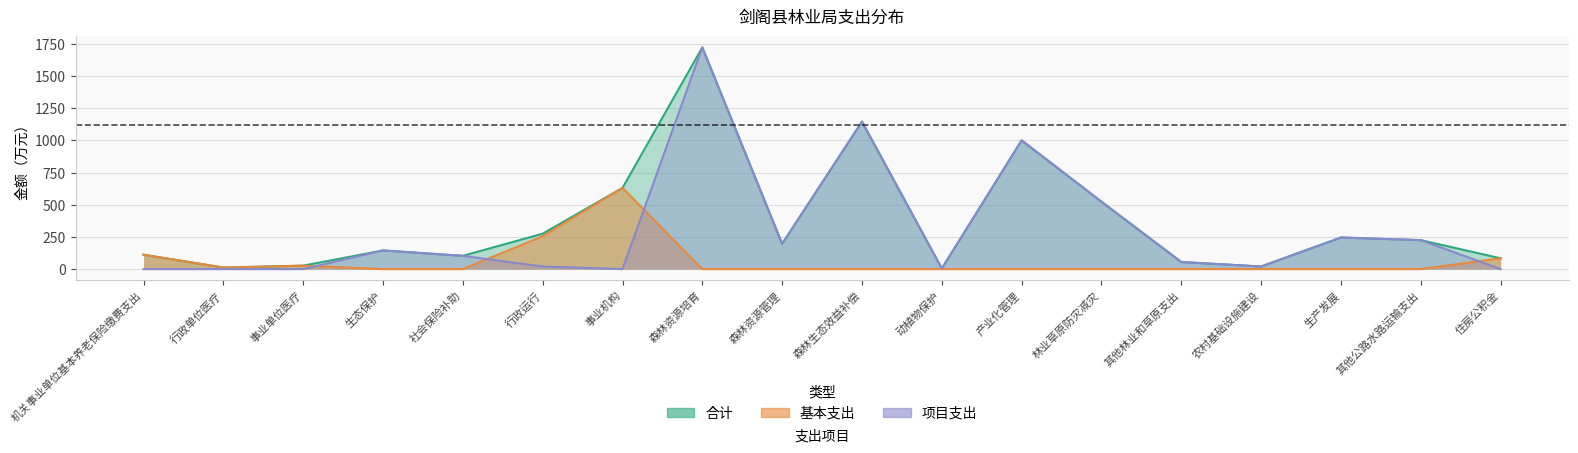

What is the label of the 4th point from the right?

农村基础设施建设